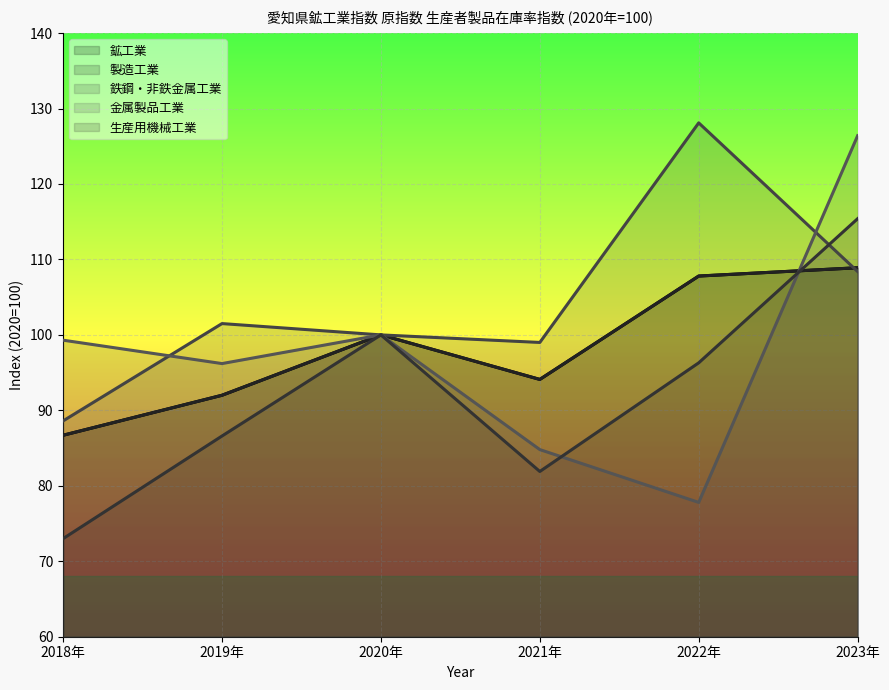

Reading left to right, list all the values displayed in this chart.

鉱工業: 86.7	92.0	100.0	94.1	107.8	108.9
製造工業: 86.7	92.0	100.0	94.1	107.8	108.9
鉄鋼・非鉄金属工業: 88.6	101.5	100.0	99.0	128.1	108.4
金属製品工業: 99.3	96.2	100.0	84.8	77.8	126.4
生産用機械工業: 73.0	86.6	100.0	81.9	96.3	115.4